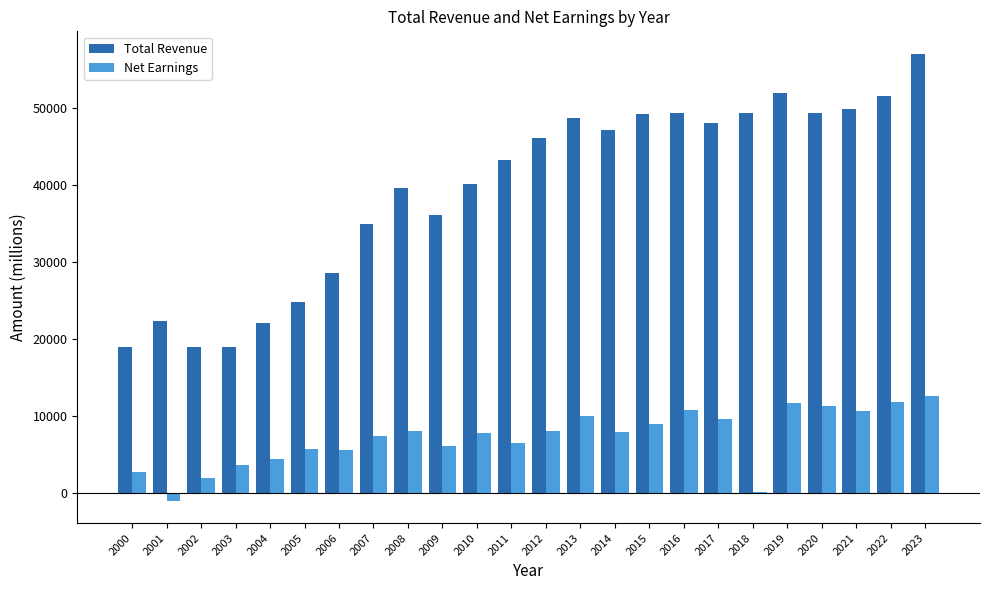

Which series has the largest total across all categories?

Total Revenue